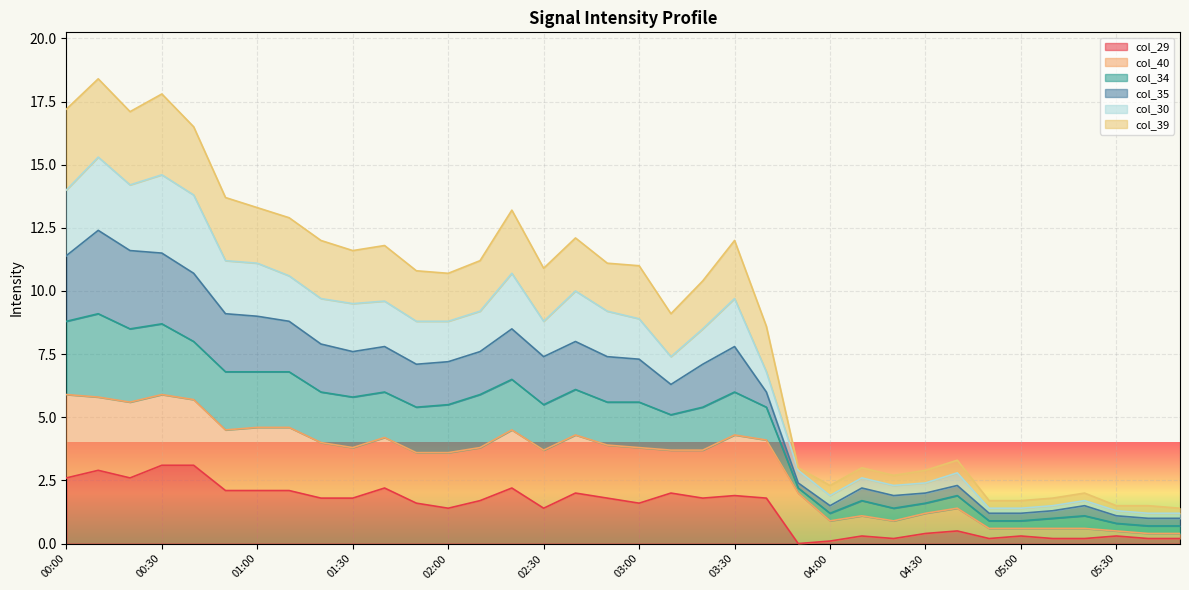

What is the highest value of the col_29 series?

3.1